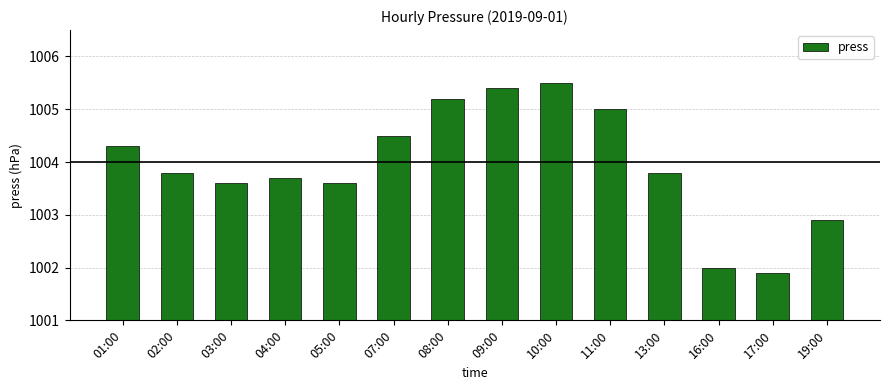

What is the label of the 2nd bar from the right?

17:00